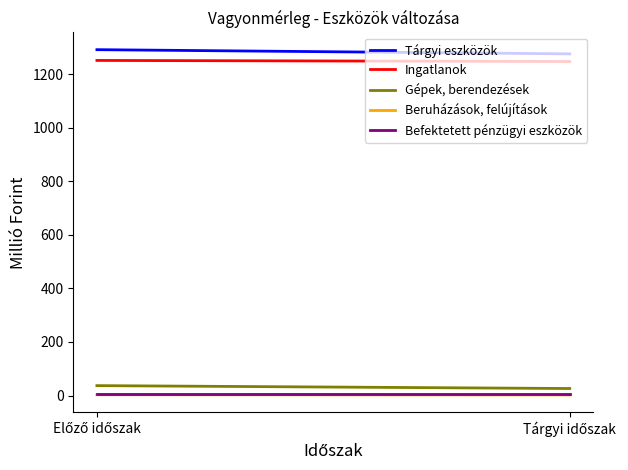

Which label corresponds to the largest value in the chart?

Előző időszak